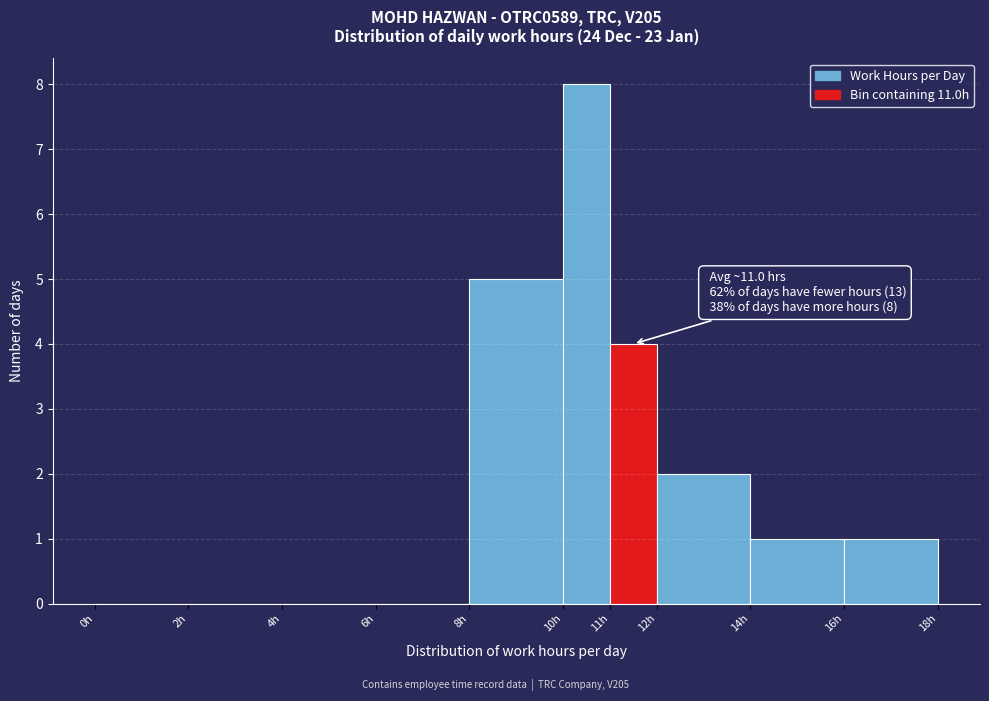

Over which range of the x-axis is the bar tallest?

10 to 11